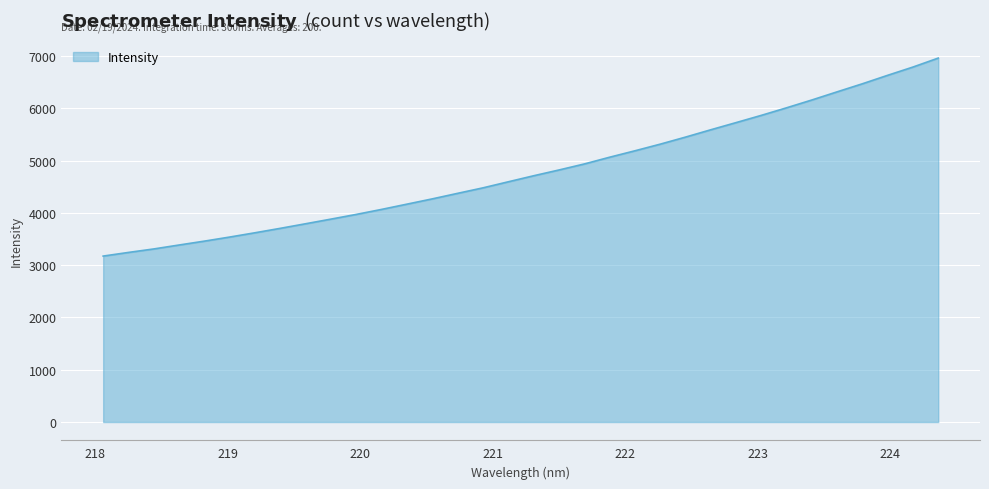

What is the difference between the maximum and minimum values?

3787.3